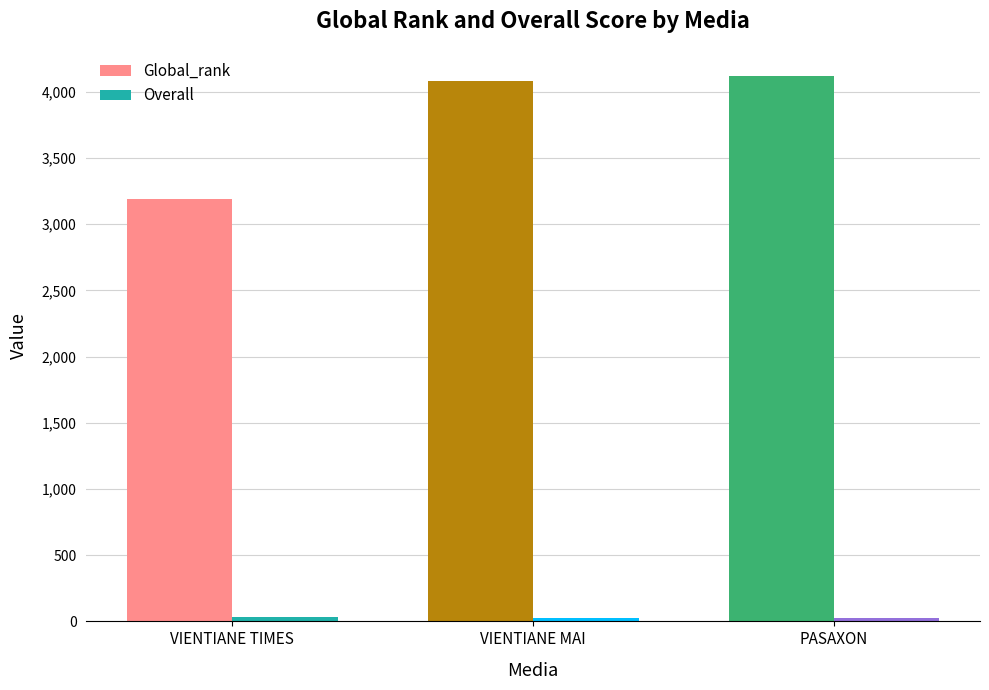

Which series has the largest total across all categories?

Global_rank